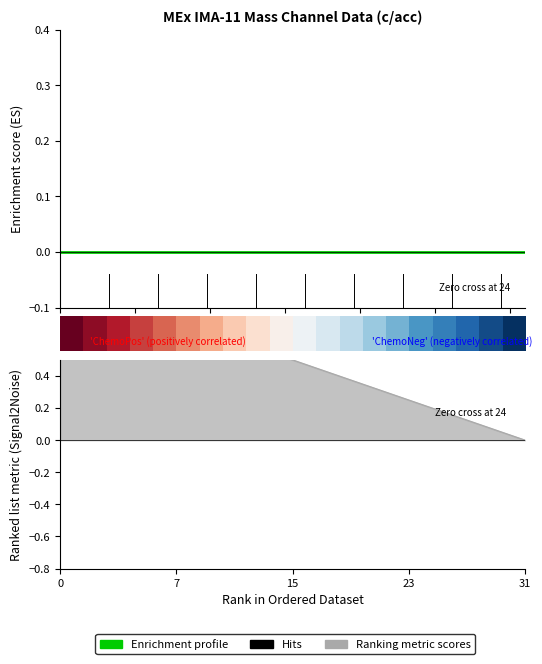

What is the maximum value for Ranking metric scores?

1.0